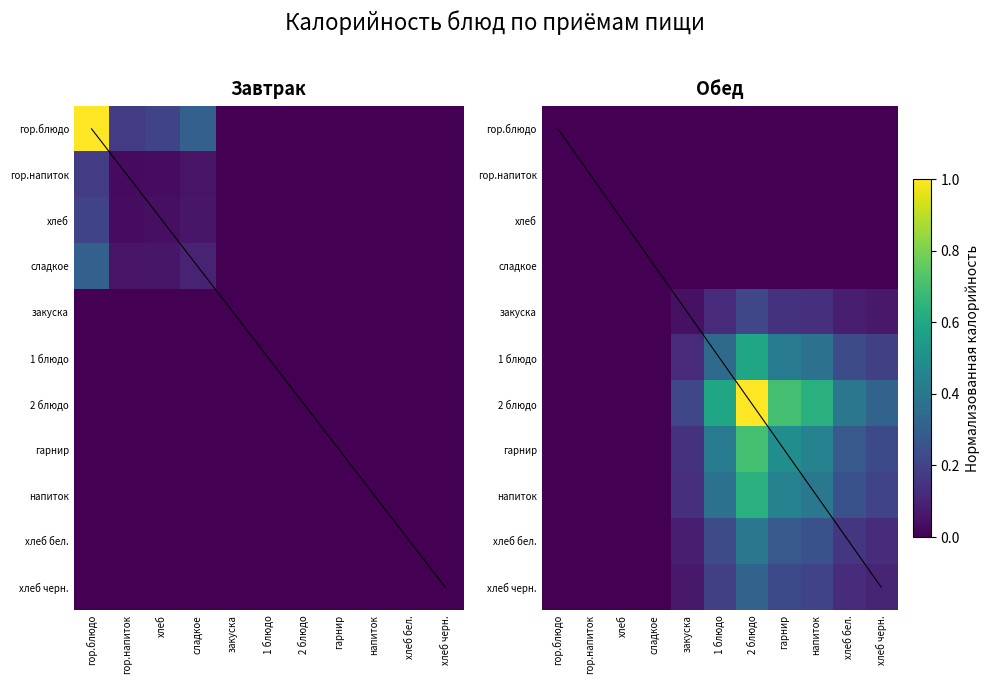

Which label corresponds to the largest value in the chart?

хлеб черн.